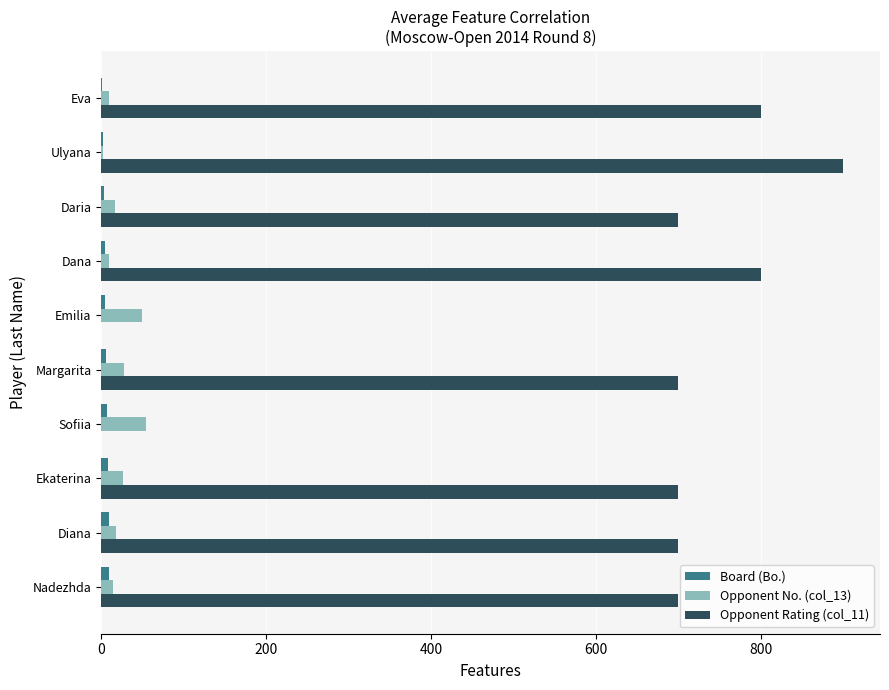

The Opponent Rating (col_11) series shows 800 at Eva. True or false?

True